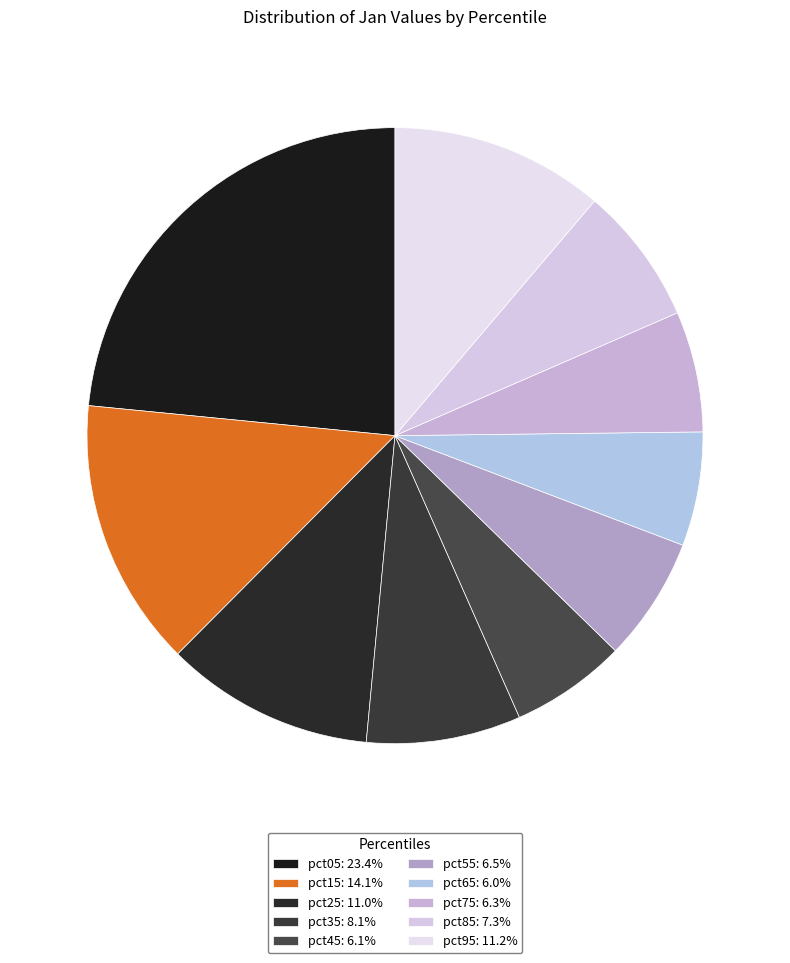

Is there any slice that represents more than half of the pie?

No